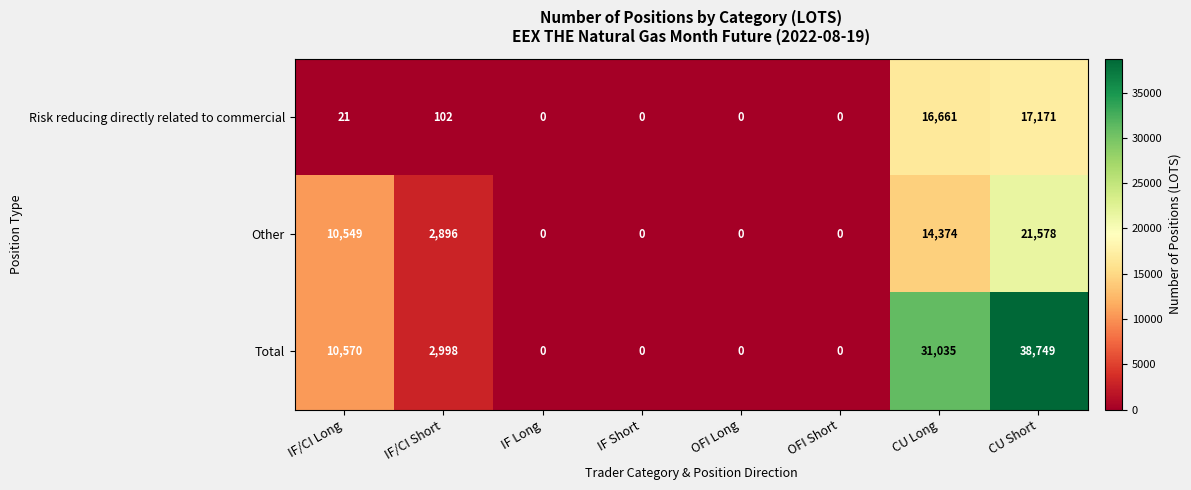

Which category has the highest value in the Total series?

CU Short